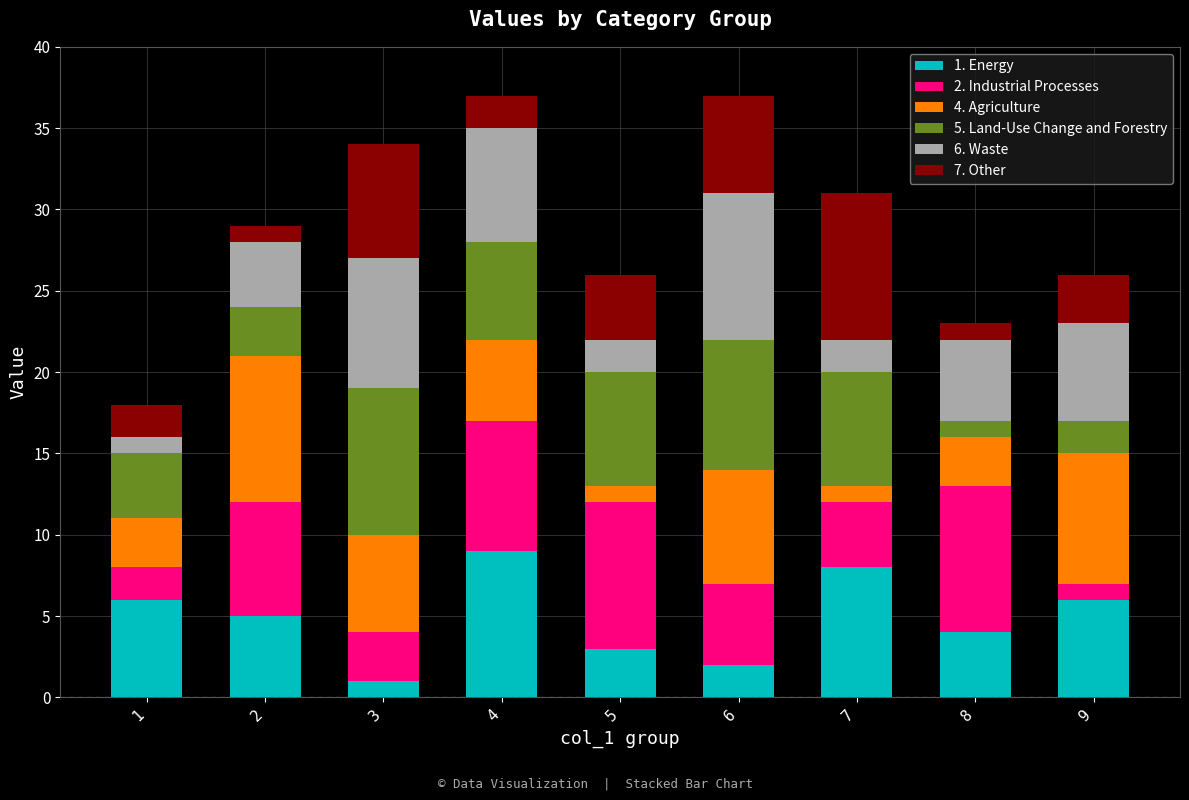

Which series has the widest spread of values?

1. Energy